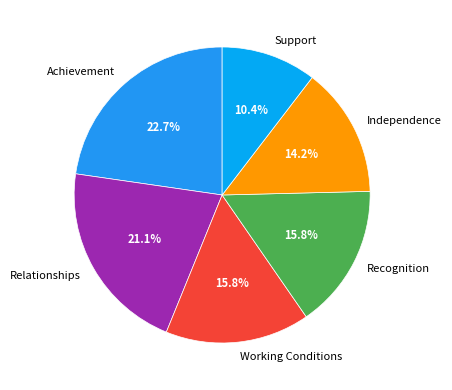

Which has a higher value, Support or Achievement?

Achievement